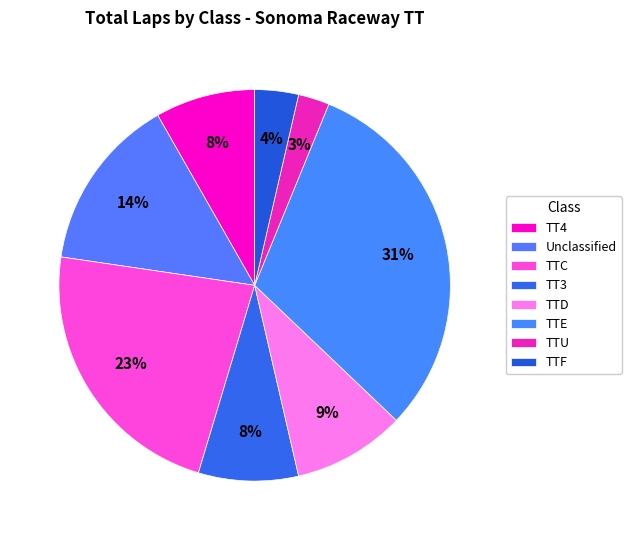

Count the number of slices in the pie.

8